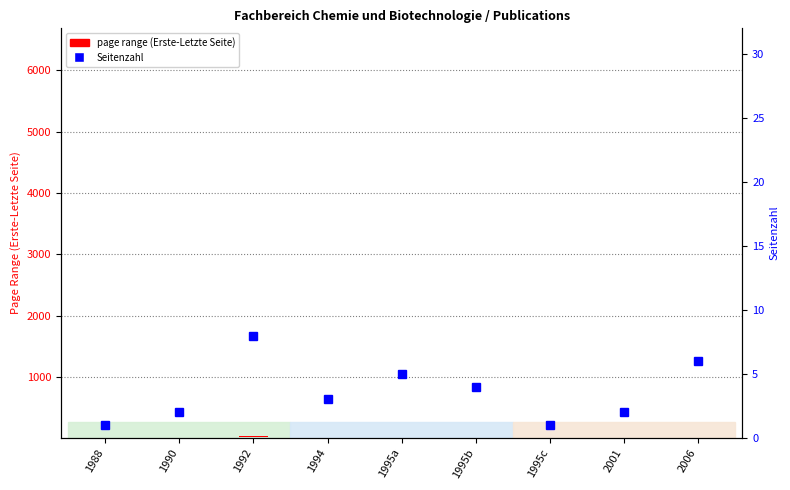

What is the change in value from 1995b to 2001?

-2